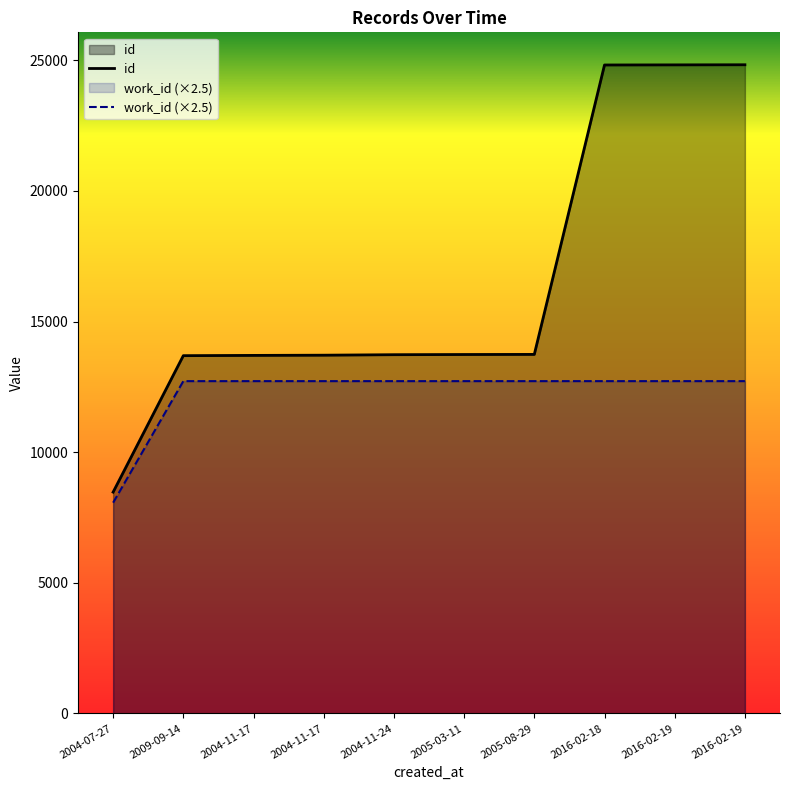

Reading left to right, extract all data points from this chart.

id: 8472.0	13695.0	13705.0	13713.0	13732.0	13739.0	13743.0	24822.0	24826.0	24830.0
work_id (×2.5): 8067.5	12720.0	12720.0	12720.0	12720.0	12720.0	12720.0	12720.0	12720.0	12720.0